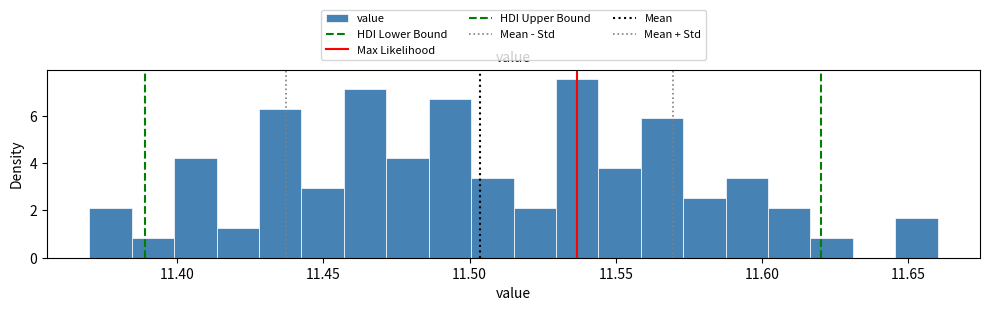

Read against the x-axis, roughly where is the centre of the tallest bar?

11.535